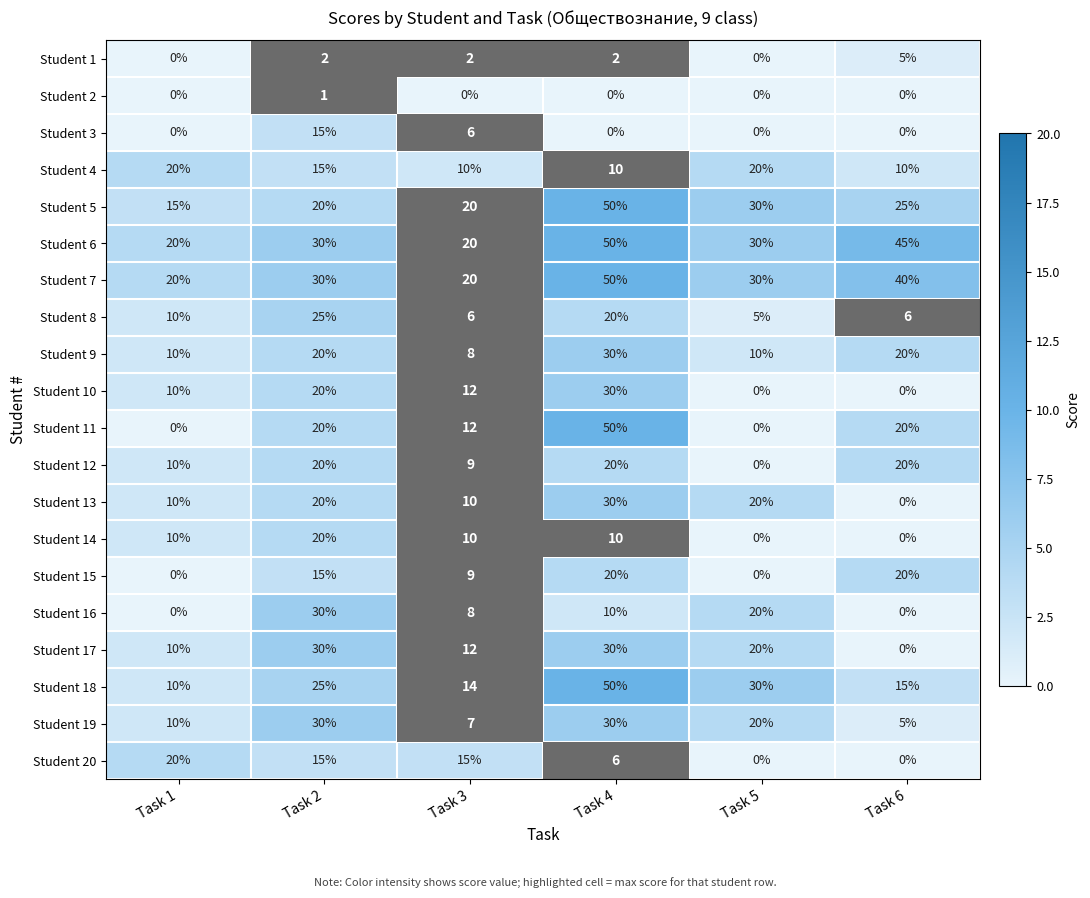

How many distinct data groups are displayed?

20